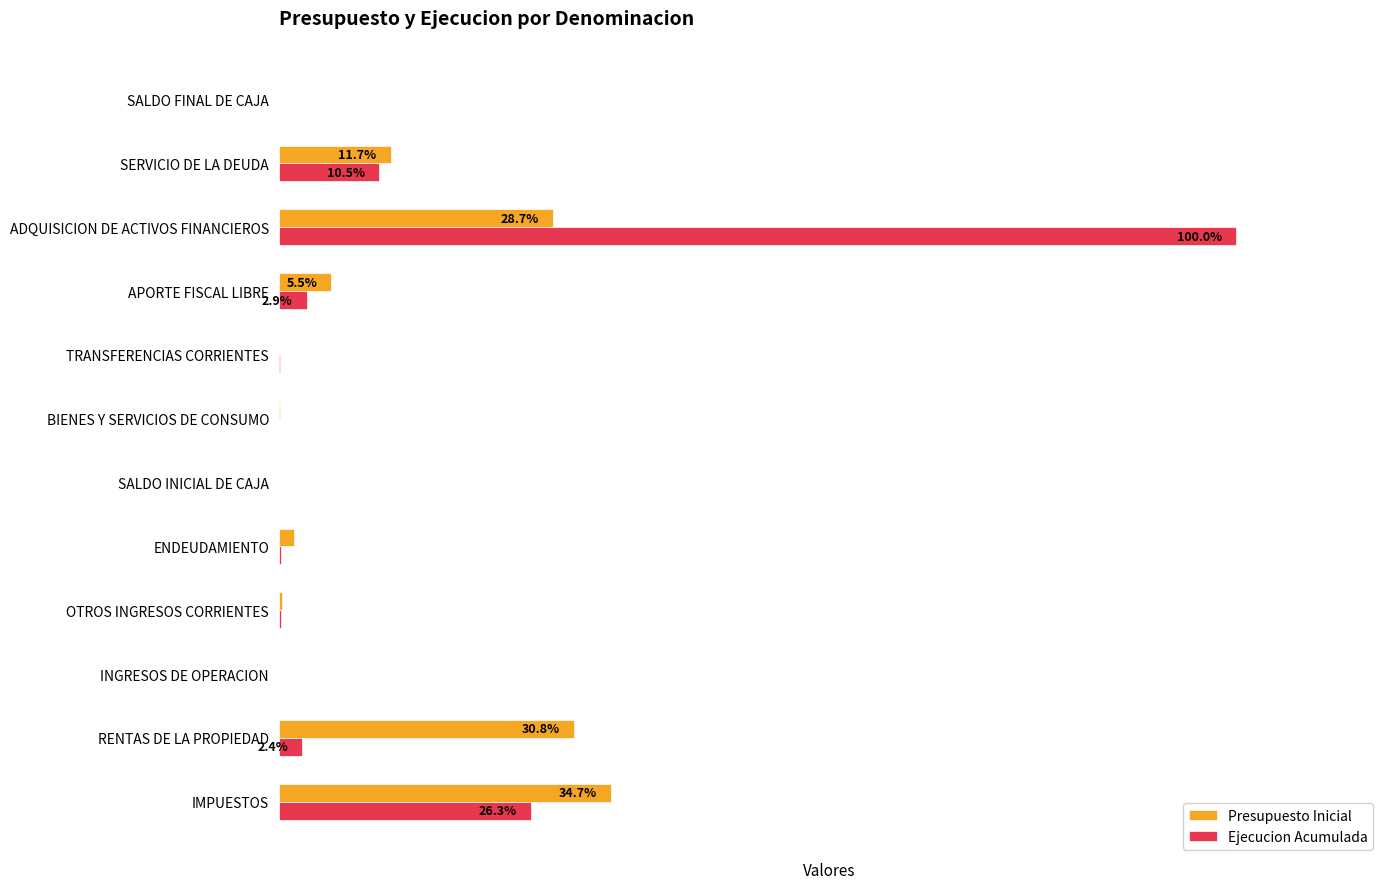

What are all the series names shown in the legend?

Presupuesto Inicial, Ejecucion Acumulada